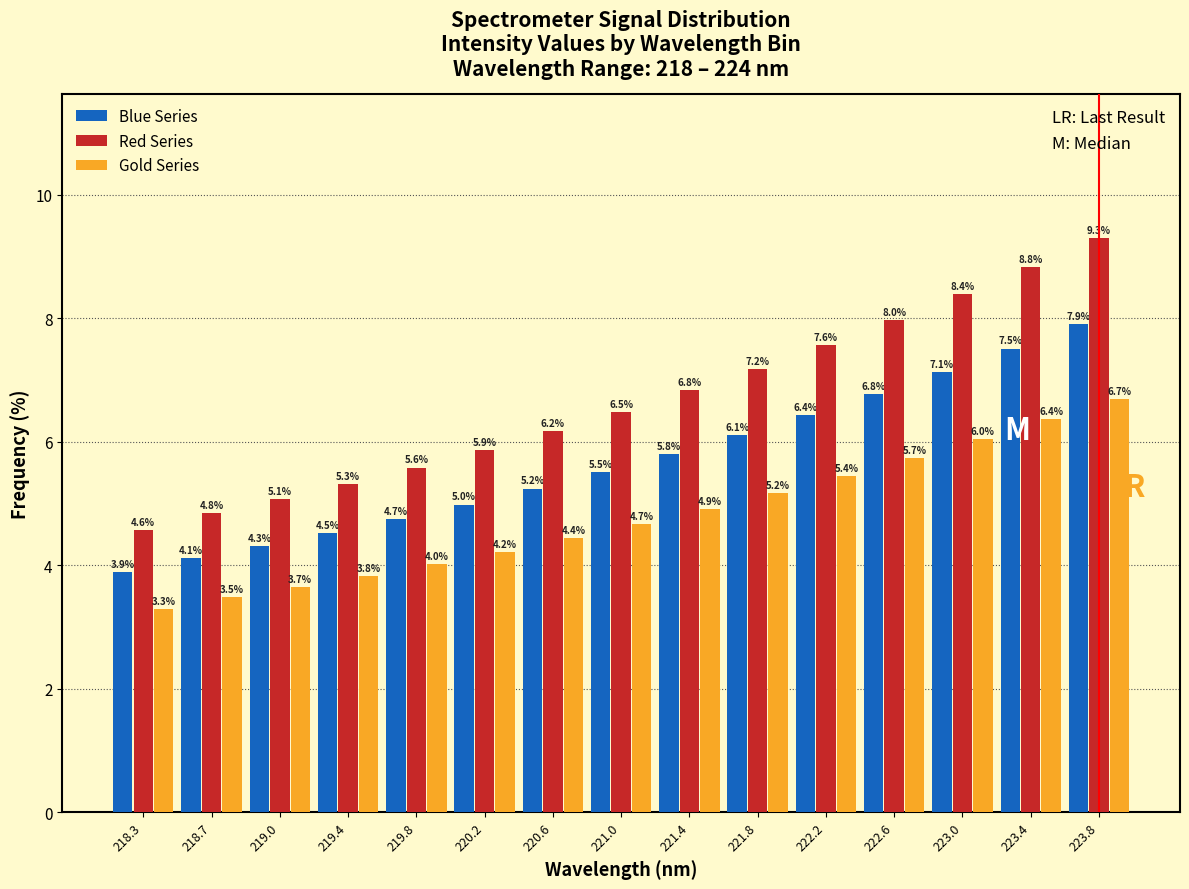

Reading right to left, extract all data points from this chart.

Blue Series: 223.8=7.9	223.4=7.5	223.0=7.1	222.6=6.8	222.2=6.4	221.8=6.1	221.4=5.8	221.0=5.5	220.6=5.2	220.2=5.0	219.8=4.7	219.4=4.5	219.0=4.3	218.7=4.1	218.3=3.9
Red Series: 223.8=9.3	223.4=8.8	223.0=8.4	222.6=8.0	222.2=7.6	221.8=7.2	221.4=6.8	221.0=6.5	220.6=6.2	220.2=5.9	219.8=5.6	219.4=5.3	219.0=5.1	218.7=4.8	218.3=4.6
Gold Series: 223.8=6.7	223.4=6.4	223.0=6.0	222.6=5.7	222.2=5.4	221.8=5.2	221.4=4.9	221.0=4.7	220.6=4.4	220.2=4.2	219.8=4.0	219.4=3.8	219.0=3.7	218.7=3.5	218.3=3.3